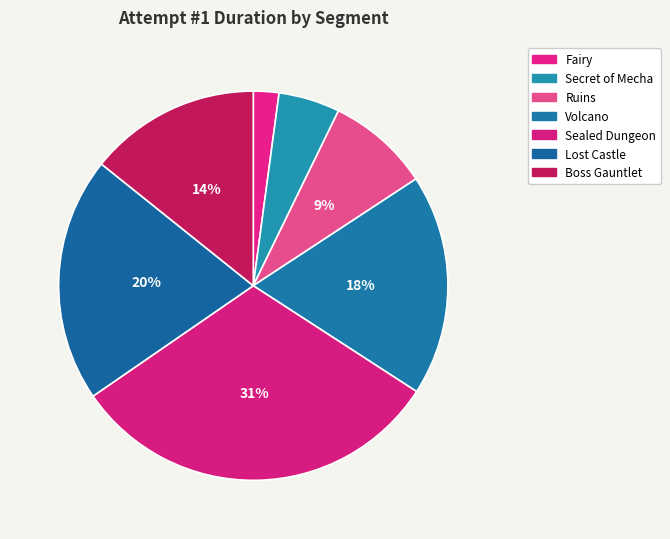

What percentage is the Fairy slice, to the nearest percent?

2%